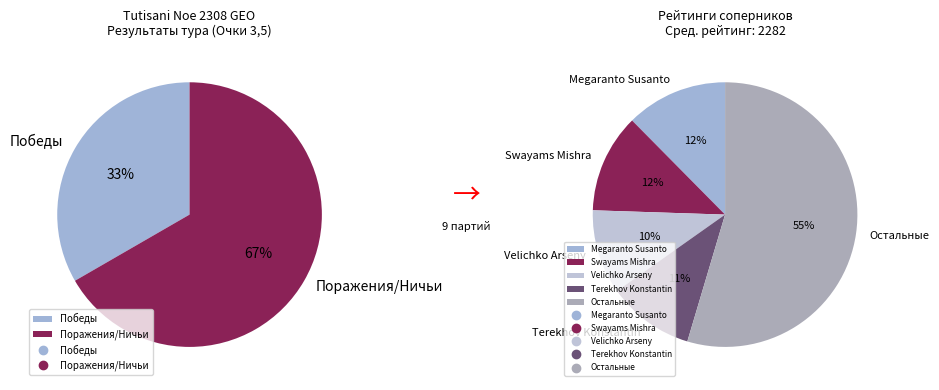

Does Swayams Mishra account for over 50% of the chart?

No